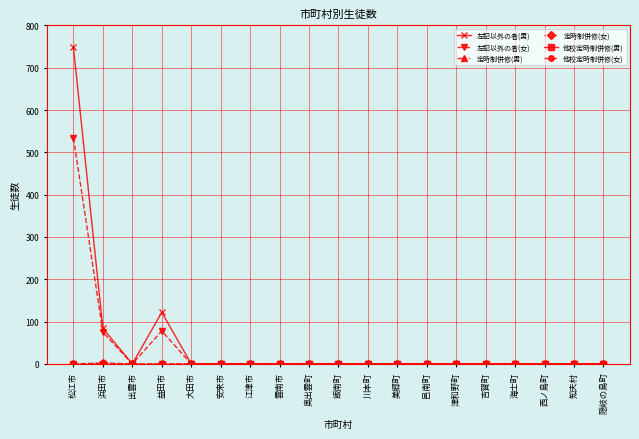

Reading left to right, transcribe all the data shown in this chart.

左記以外の者(男): 748	84	0	122	0	0	0	0	0	0	0	0	0	0	0	0	0	0	0
左記以外の者(女): 534	75	0	78	0	0	0	0	0	0	0	0	0	0	0	0	0	0	0
定時制併修(男): 0	0	0	0	0	0	0	0	0	0	0	0	0	0	0	0	0	0	0
定時制併修(女): 0	2	0	0	0	0	0	0	0	0	0	0	0	0	0	0	0	0	0
他校定時制併修(男): 0	0	0	0	0	0	0	0	0	0	0	0	0	0	0	0	0	0	0
他校定時制併修(女): 0	2	0	0	0	0	0	0	0	0	0	0	0	0	0	0	0	0	0